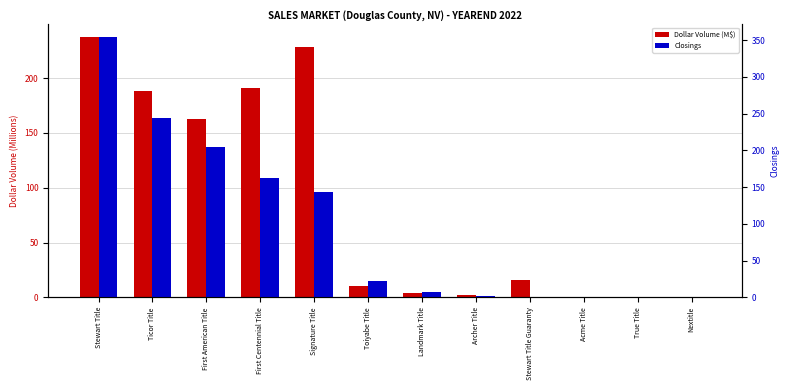

The value of Dollar Volume (M$) at Landmark Title is 6.5. True or false?

False